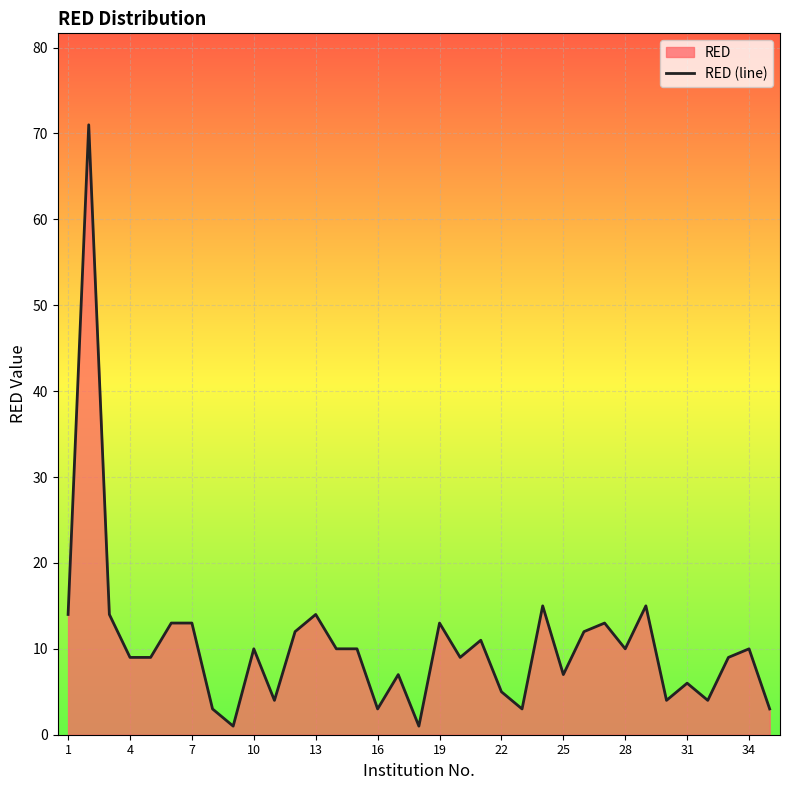

The value at 22 is 5. True or false?

True